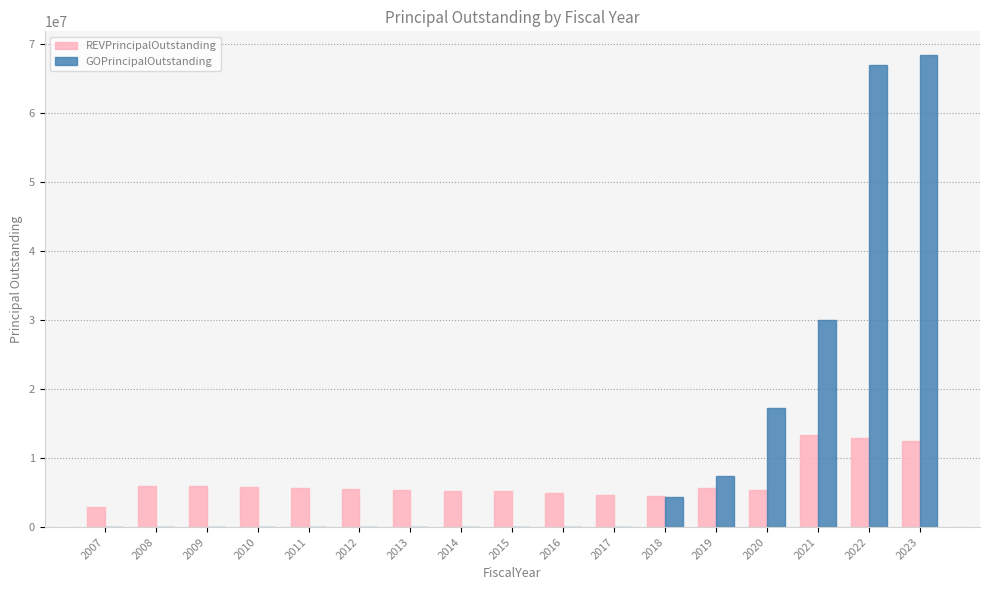

Which series has the largest total across all categories?

GOPrincipalOutstanding